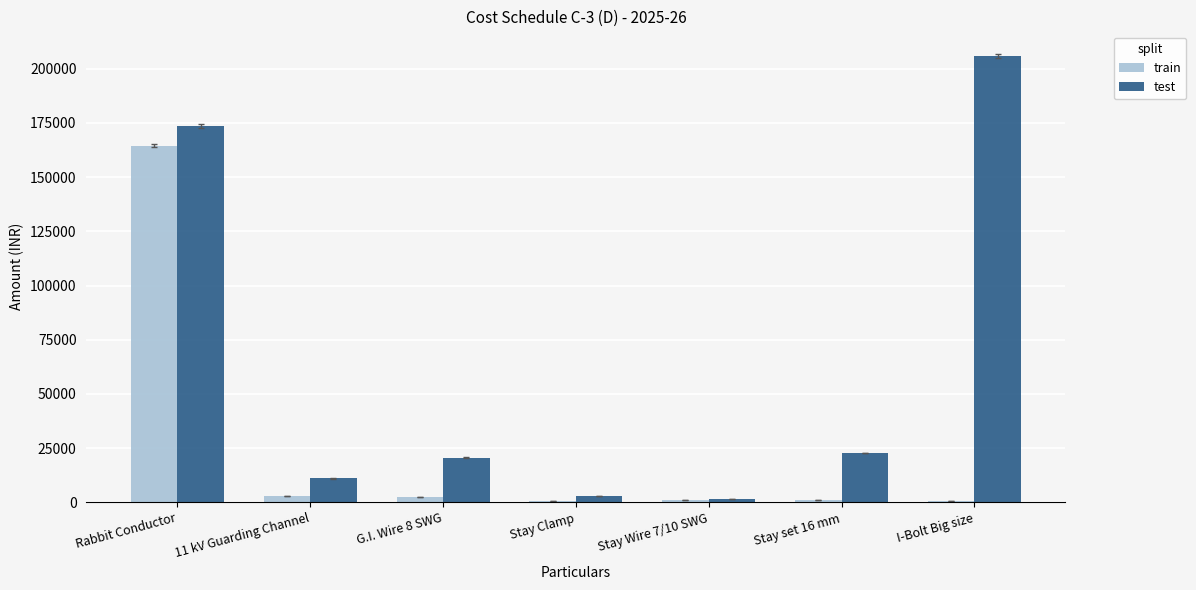

Which category has the highest value in the test series?

I-Bolt Big size